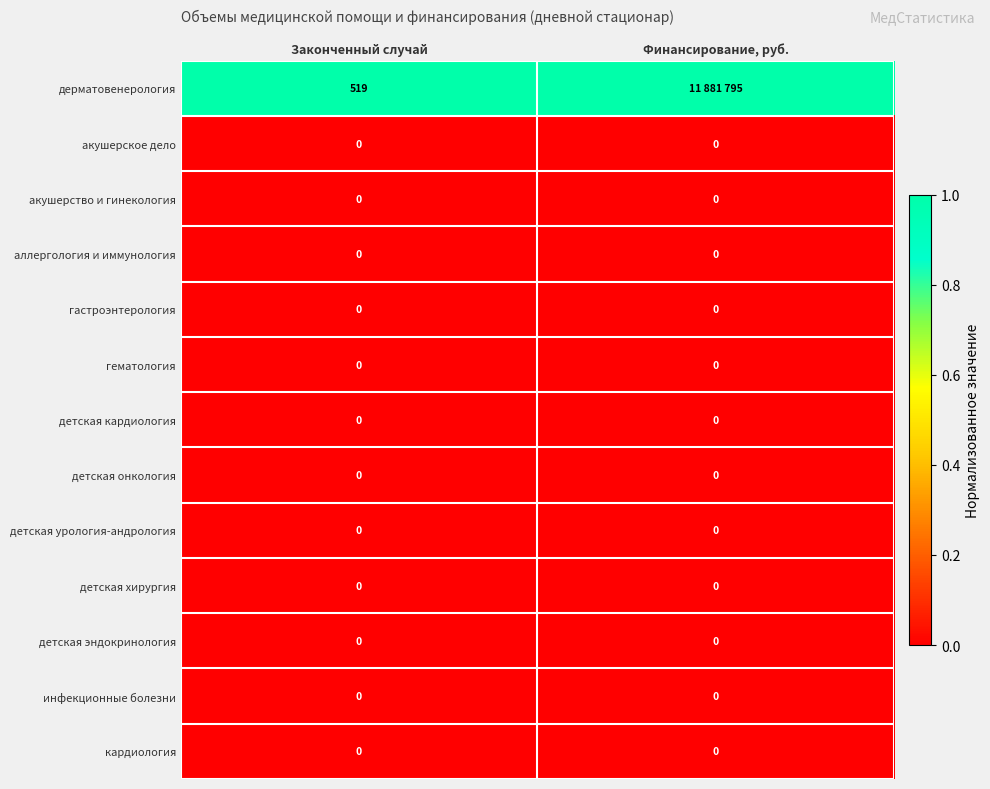

Is it true that гематология equals 0 at Законченный случай?

True